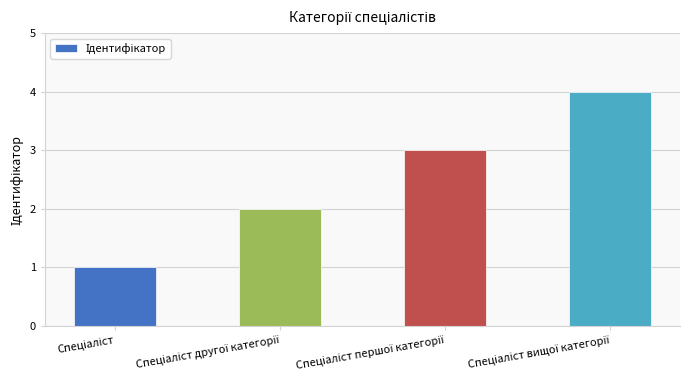

What is the sum of all values?

10